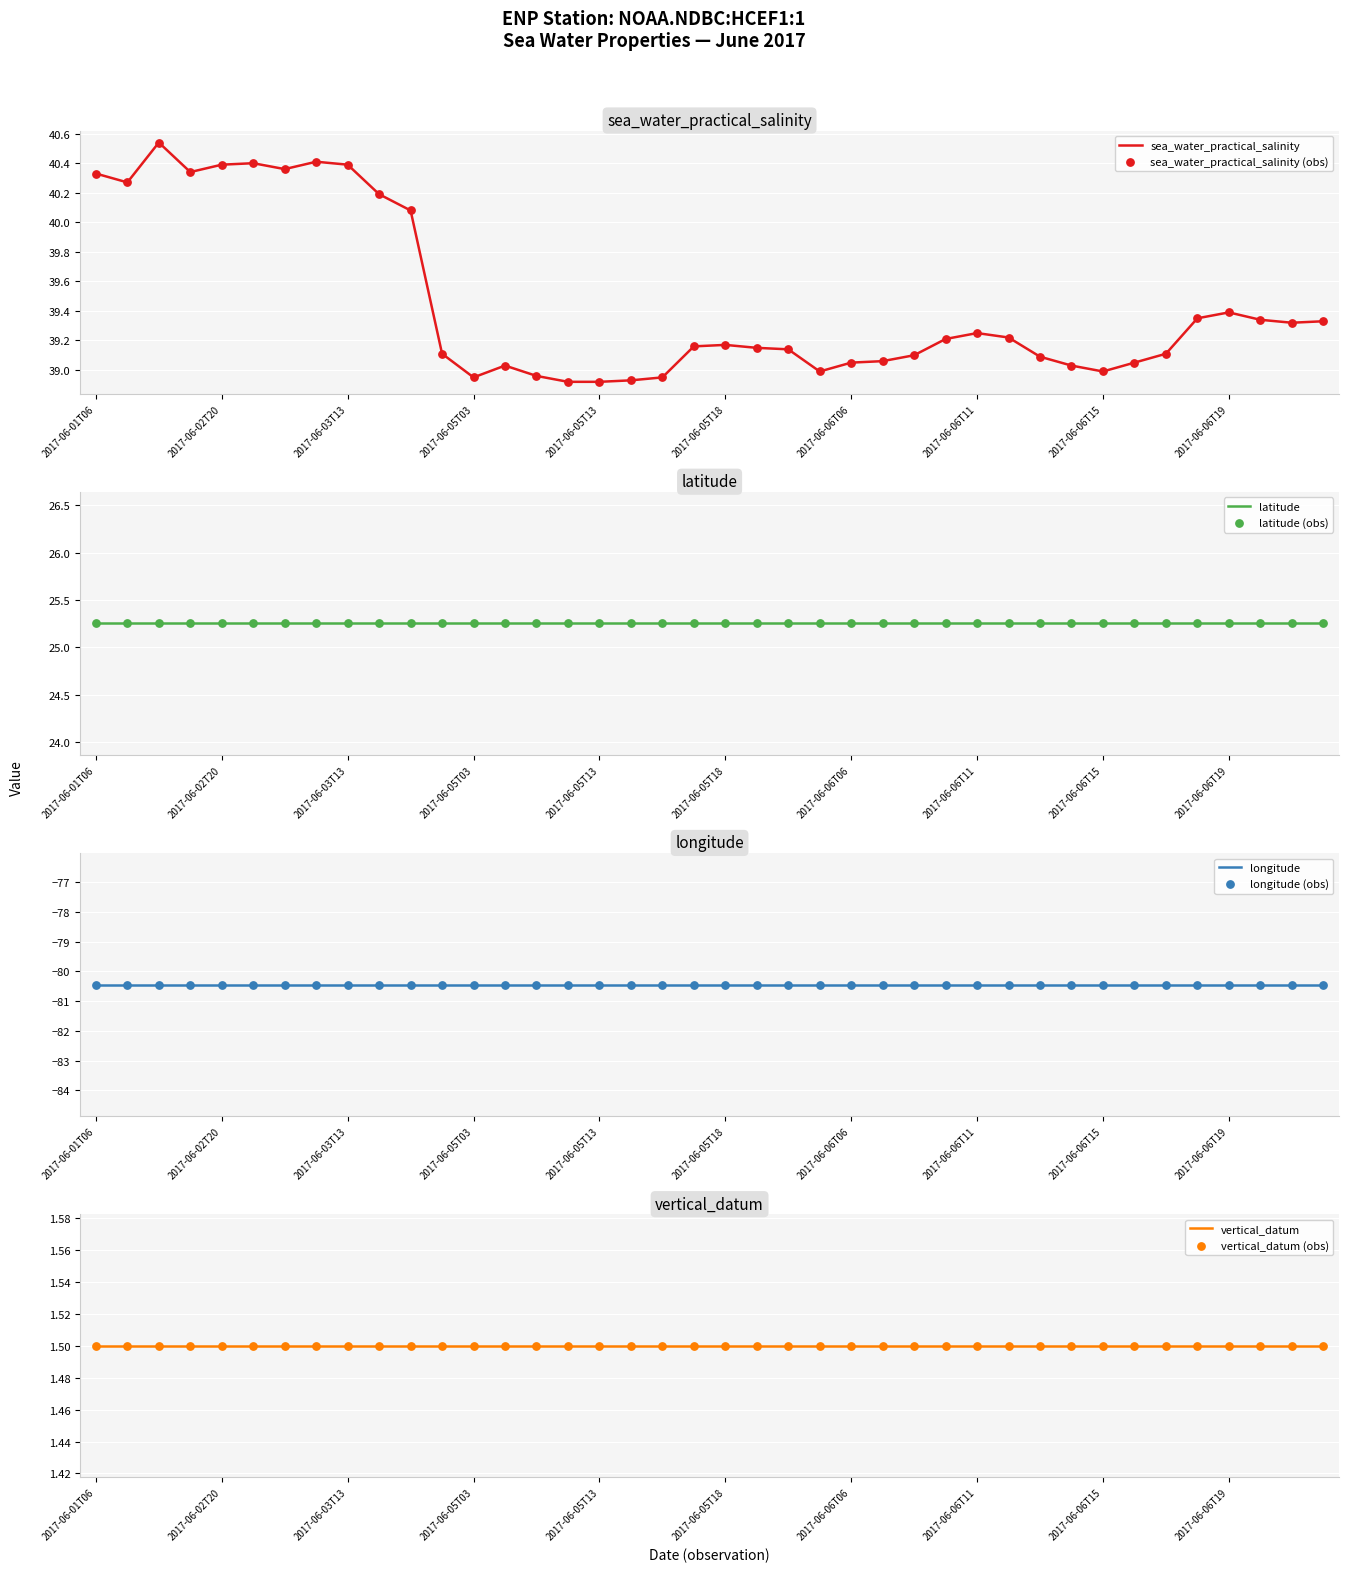

At how many categories does at least one series exceed 0?

40